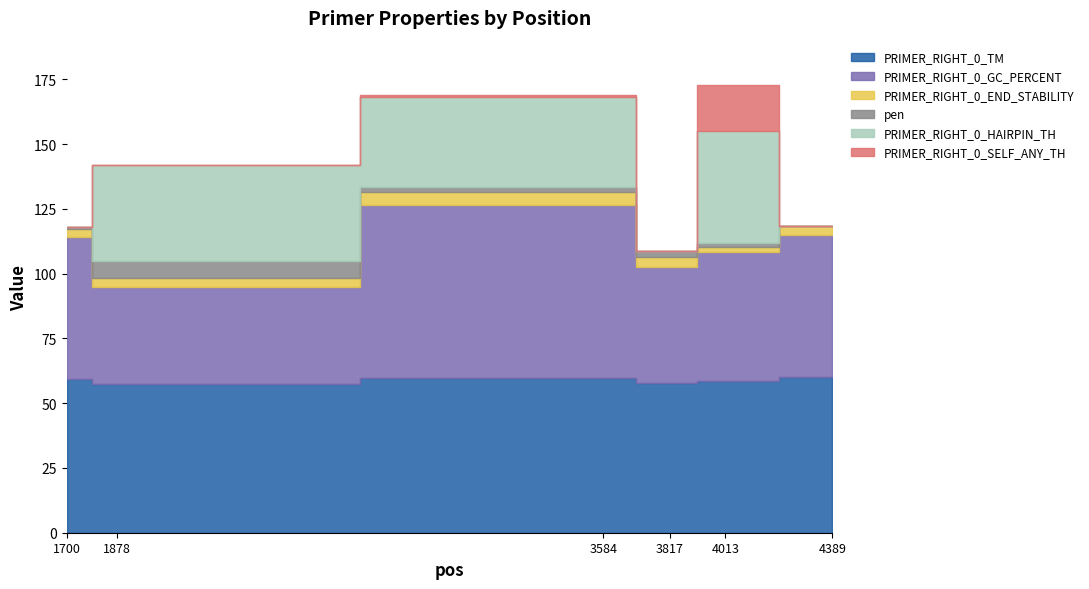

True or false: PRIMER_RIGHT_0_END_STABILITY has more than 1 points higher than both neighbors.

False